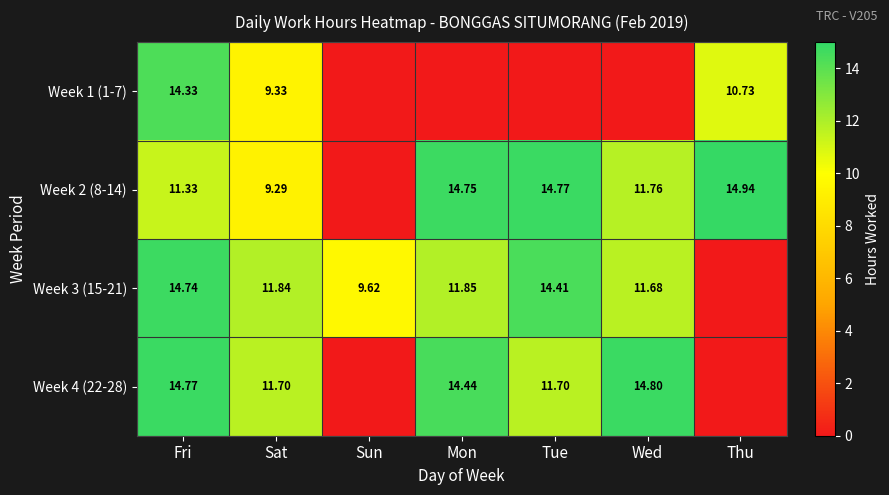

Is the value of Week 2 (8-14) at Fri greater than the value of Week 1 (1-7) at Sat?

Yes